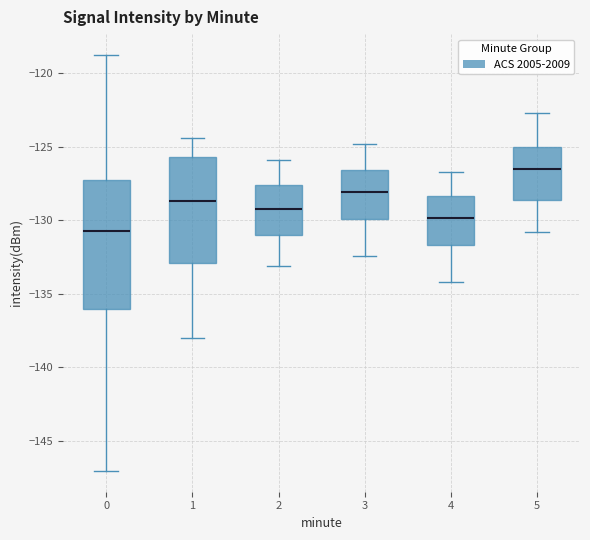

Reading left to right, read every box against the y-axis: the position of its median line, the range the box covers, and the ends of its whiskers. The values are not printed on the chart, so give them approximately, as read against the axis.

0: median -130.5, box -136.0 to -127.5, whiskers -147.0 to -118.5
1: median -128.5, box -133.0 to -125.5, whiskers -138.0 to -124.5
2: median -129.0, box -131.0 to -127.5, whiskers -133.0 to -126.0
3: median -128.0, box -130.0 to -126.5, whiskers -132.5 to -125.0
4: median -130.0, box -131.5 to -128.5, whiskers -134.0 to -126.5
5: median -126.5, box -128.5 to -125.0, whiskers -131.0 to -122.5